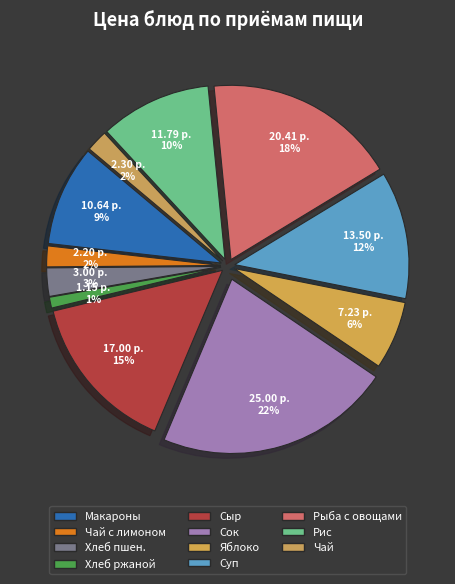

How many slices are in this pie chart?

11